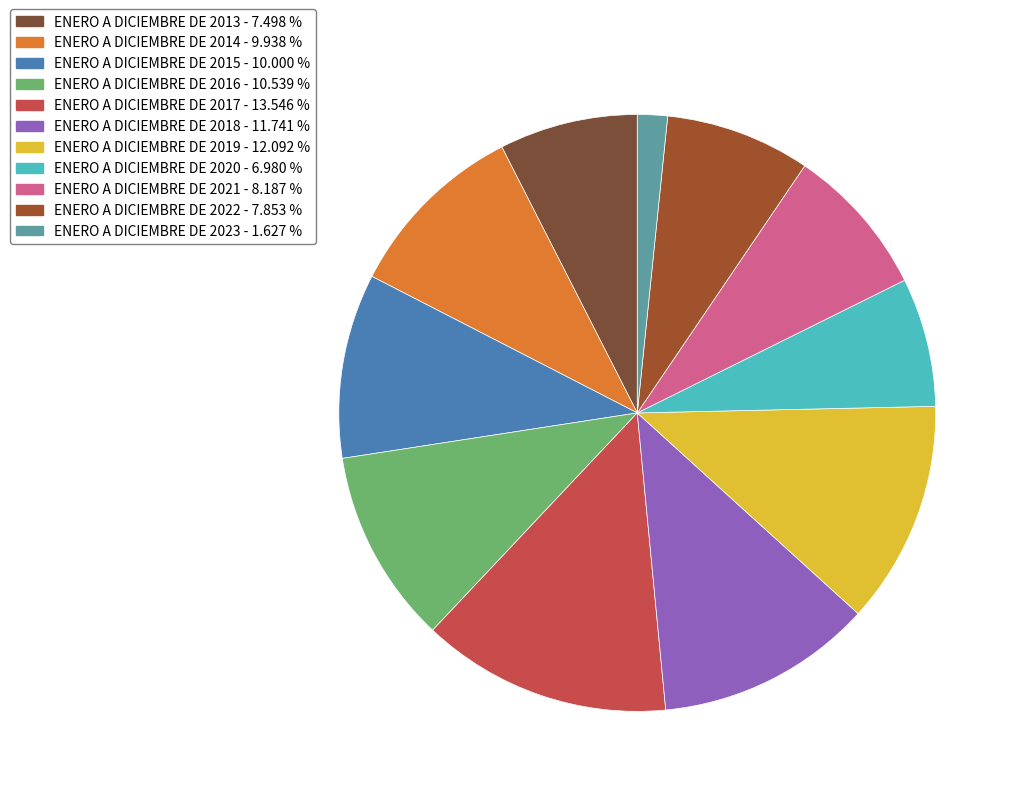

Is there a majority slice in this chart?

No